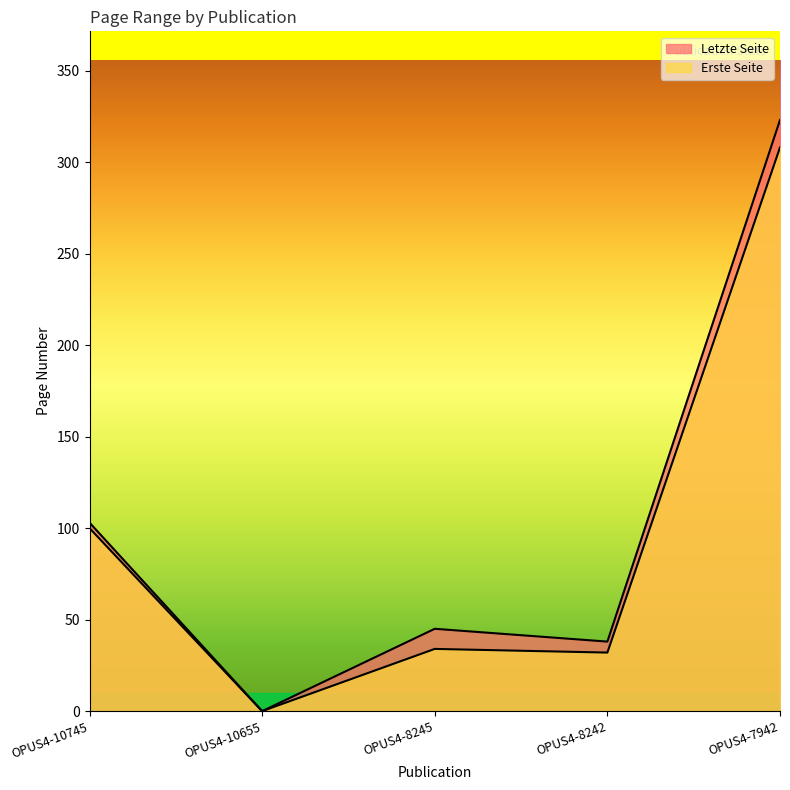

At which category does Letzte Seite reach its first local valley?

OPUS4-10655